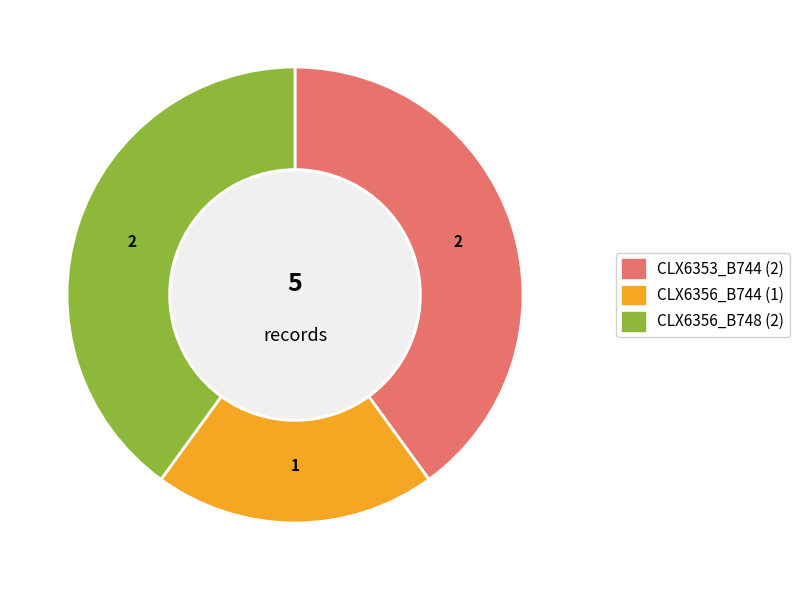

Is there any slice that represents more than half of the pie?

No